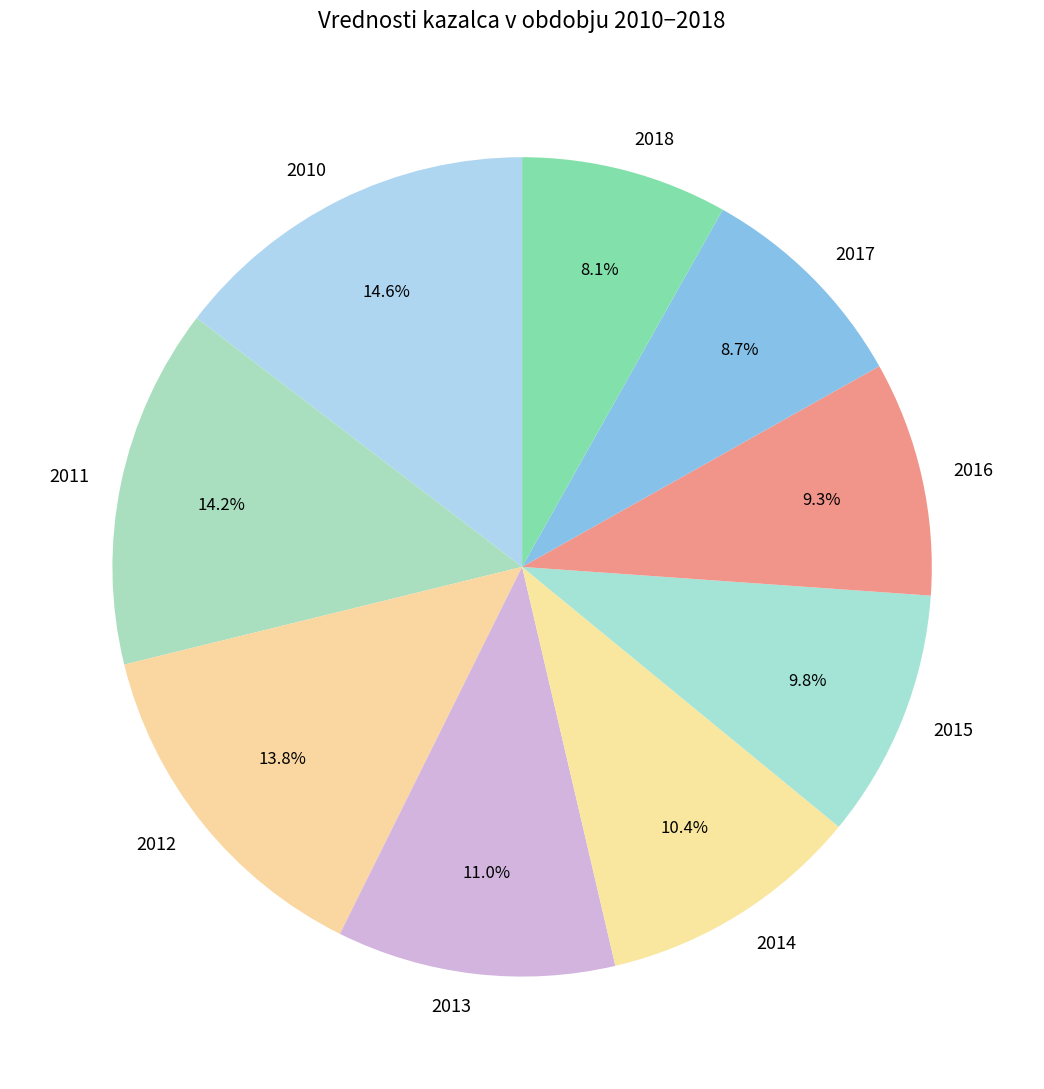

How many segments does this pie chart have?

9